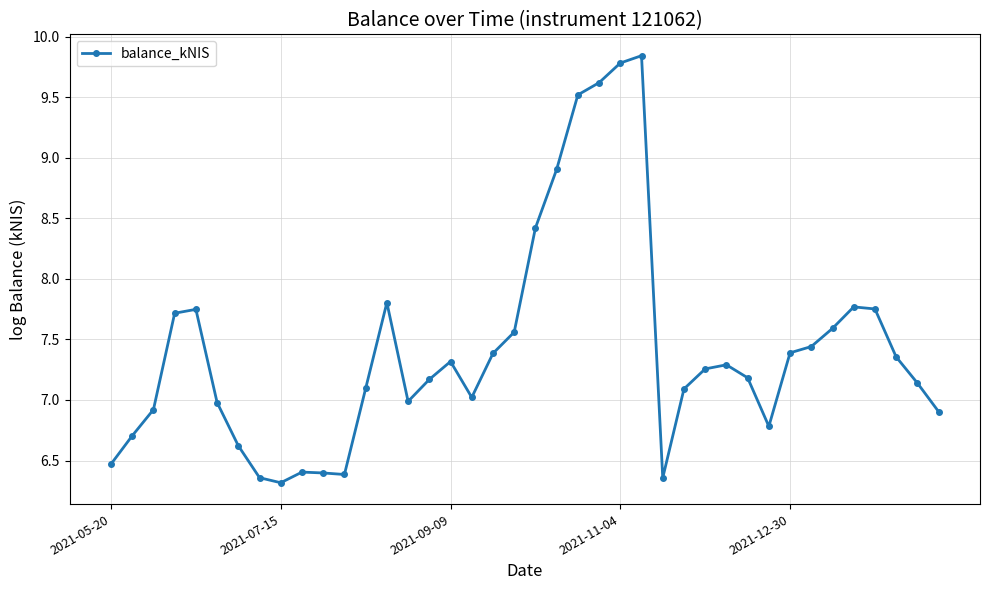

What is the difference between the second highest and second lowest values?

3.4